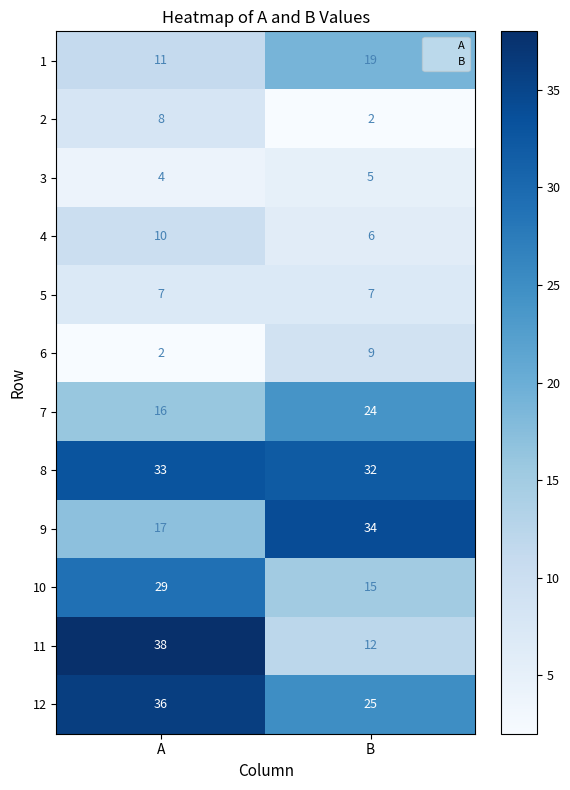

The 3 series shows 5 at B. True or false?

True